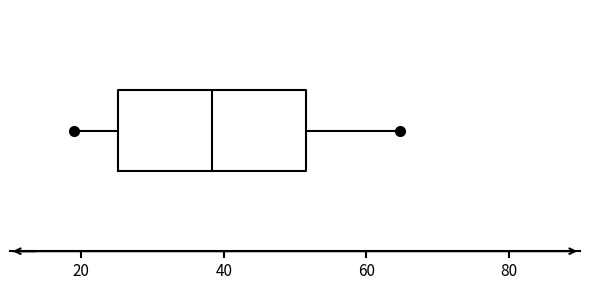

Transcribe this box plot: give where the median line is, the range the box spans, and where the two whiskers end, as read against the x-axis. The values are not printed on the chart, so give them approximately, as read against the axis.

median 38, box 26 to 52, whiskers 20 to 64